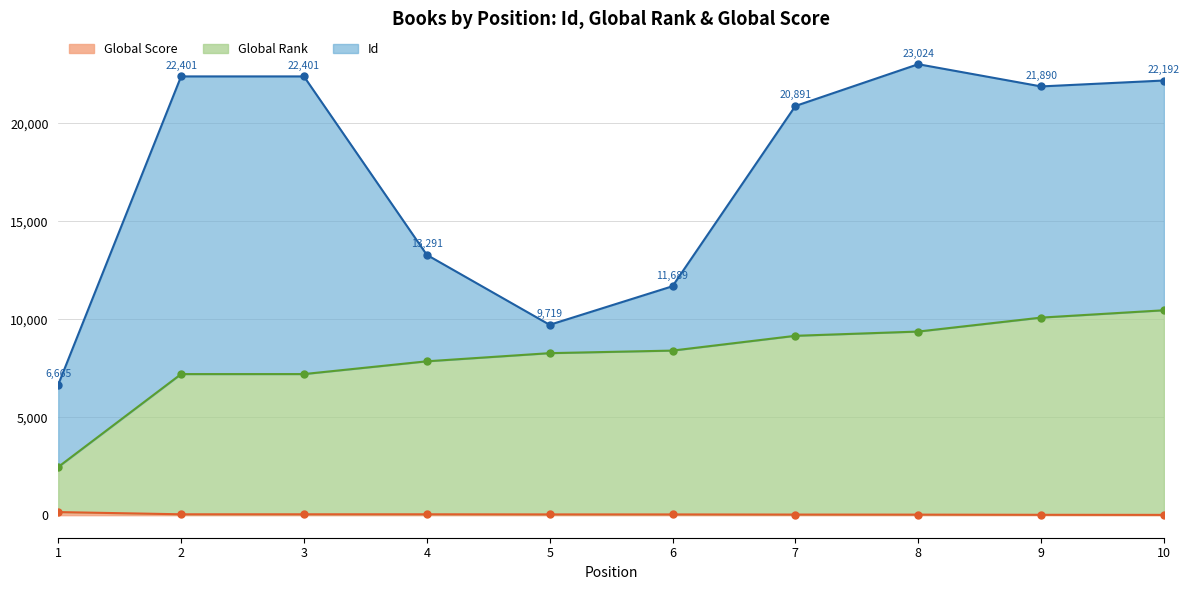

At how many categories does at least one series exceed 7200?

9